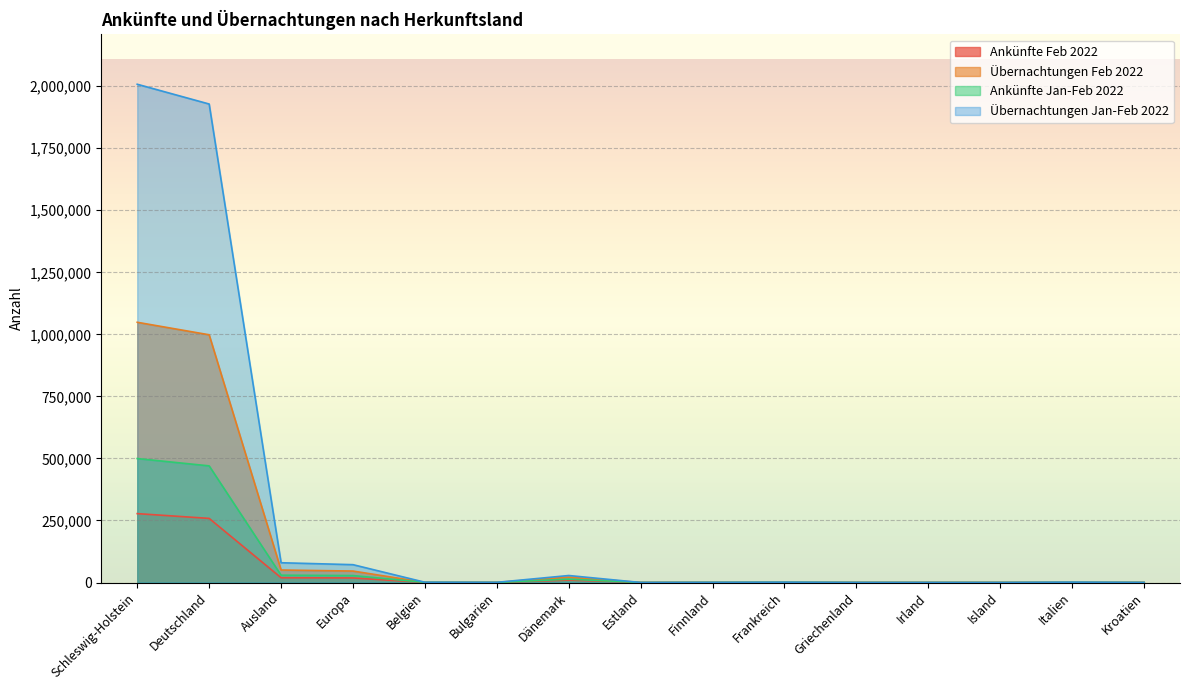

What are all the series names shown in the legend?

Ankünfte Feb 2022, Übernachtungen Feb 2022, Ankünfte Jan-Feb 2022, Übernachtungen Jan-Feb 2022